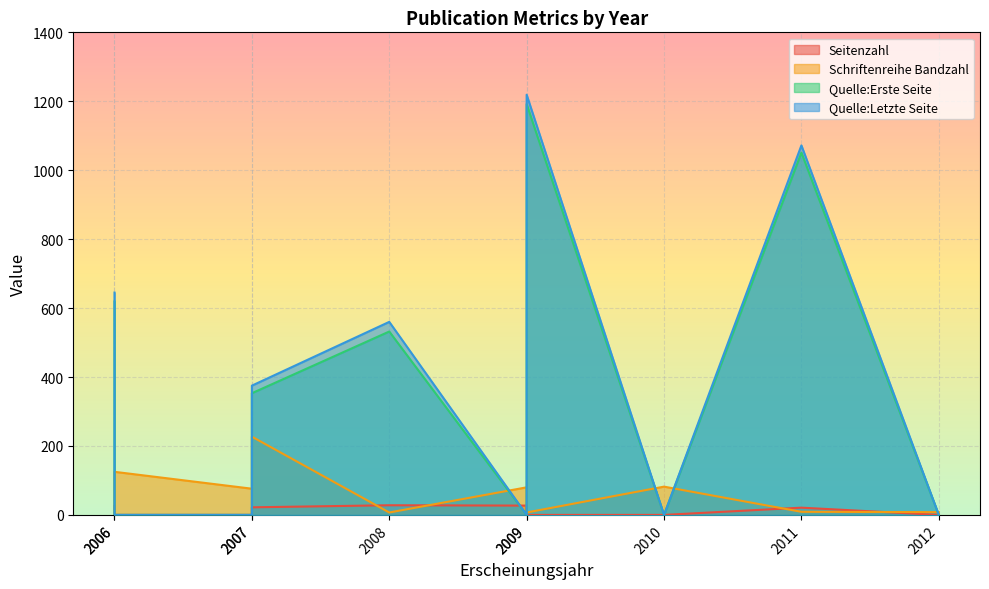

Rank the series by their maximum value, from highest to lowest.

Quelle:Letzte Seite, Quelle:Erste Seite, Schriftenreihe Bandzahl, Seitenzahl